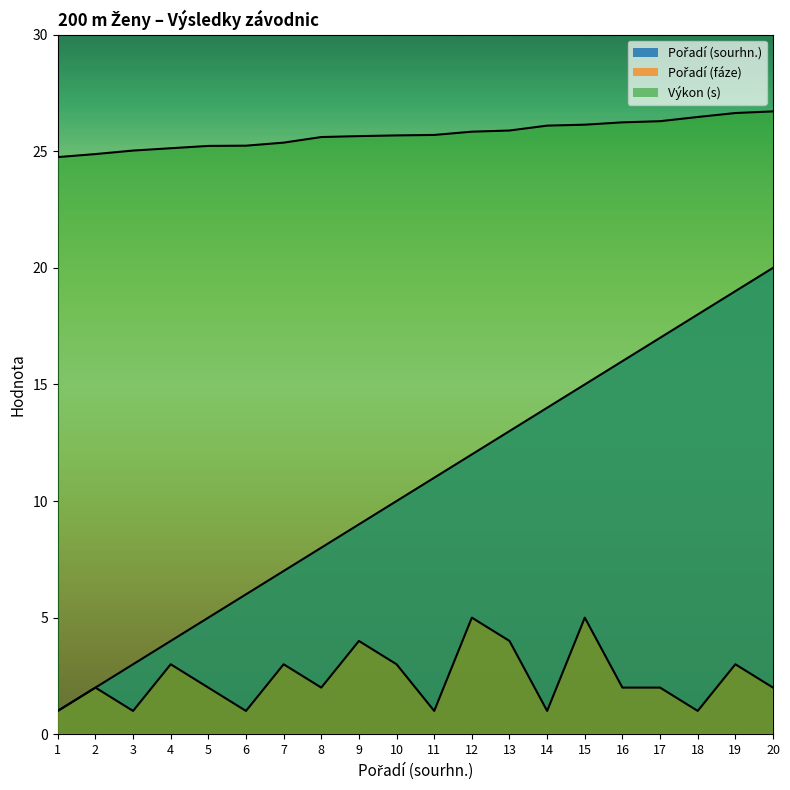

What is the difference between the second highest and minimum values in the Výkon (s) series?

1.9